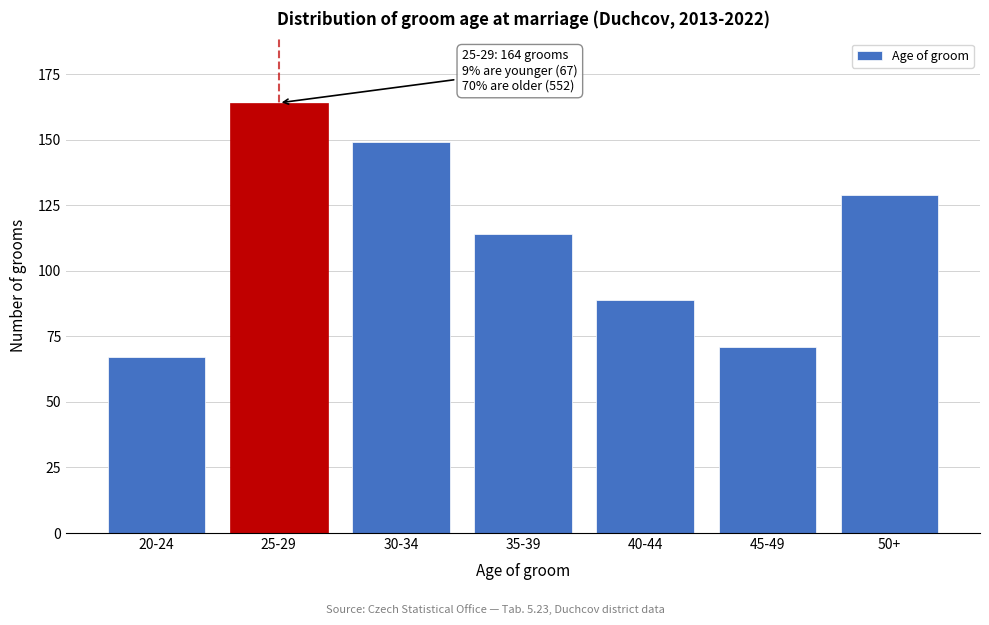

Reading left to right, what are all the values shown in this chart?

20-24=67	25-29=164	30-34=149	35-39=114	40-44=89	45-49=71	50+=129